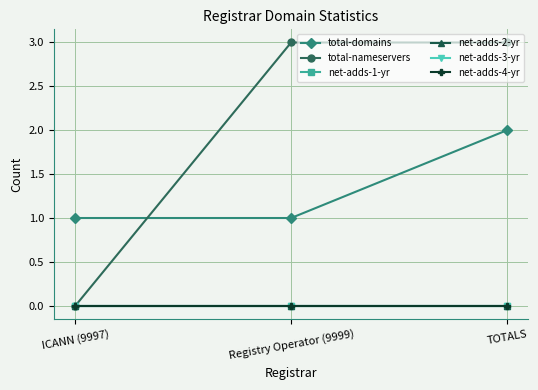

Reading left to right, extract all data points from this chart.

total-domains: 1	1	2
total-nameservers: 0	3	3
net-adds-1-yr: 0	0	0
net-adds-2-yr: 0	0	0
net-adds-3-yr: 0	0	0
net-adds-4-yr: 0	0	0